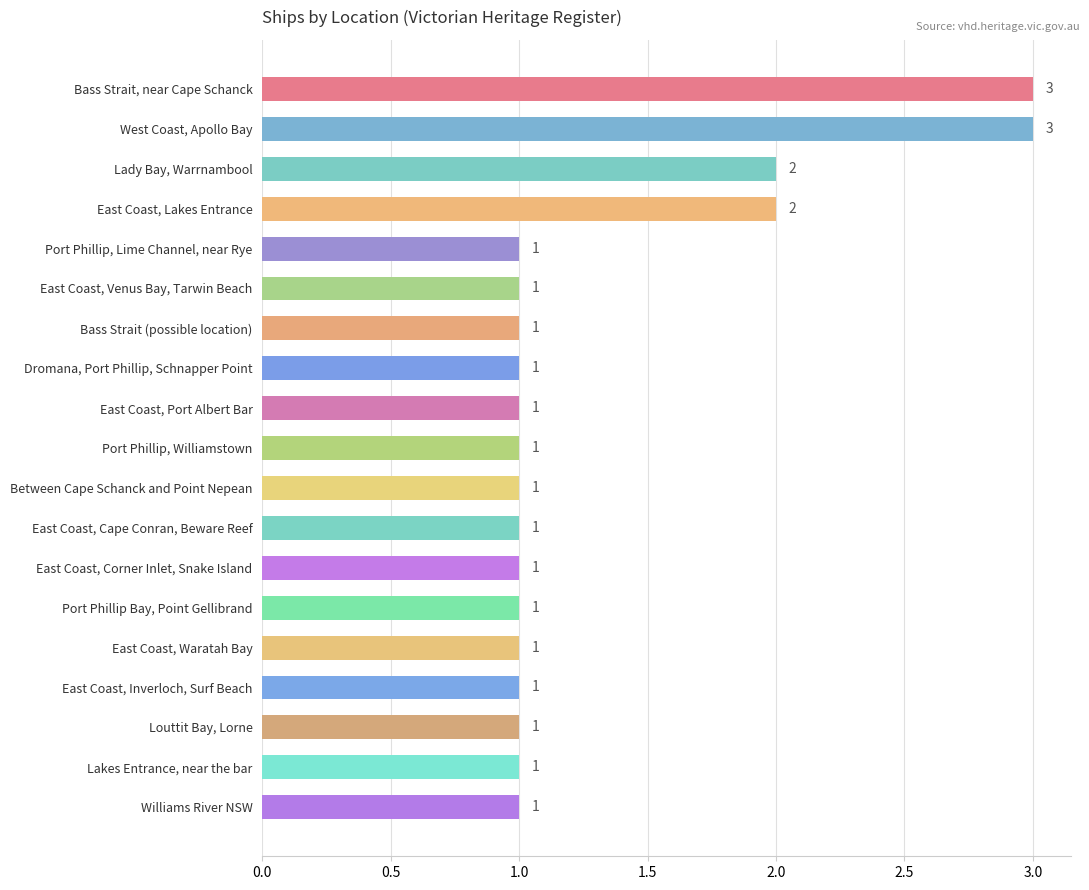

What is the value of the 12th bar from the top?

1